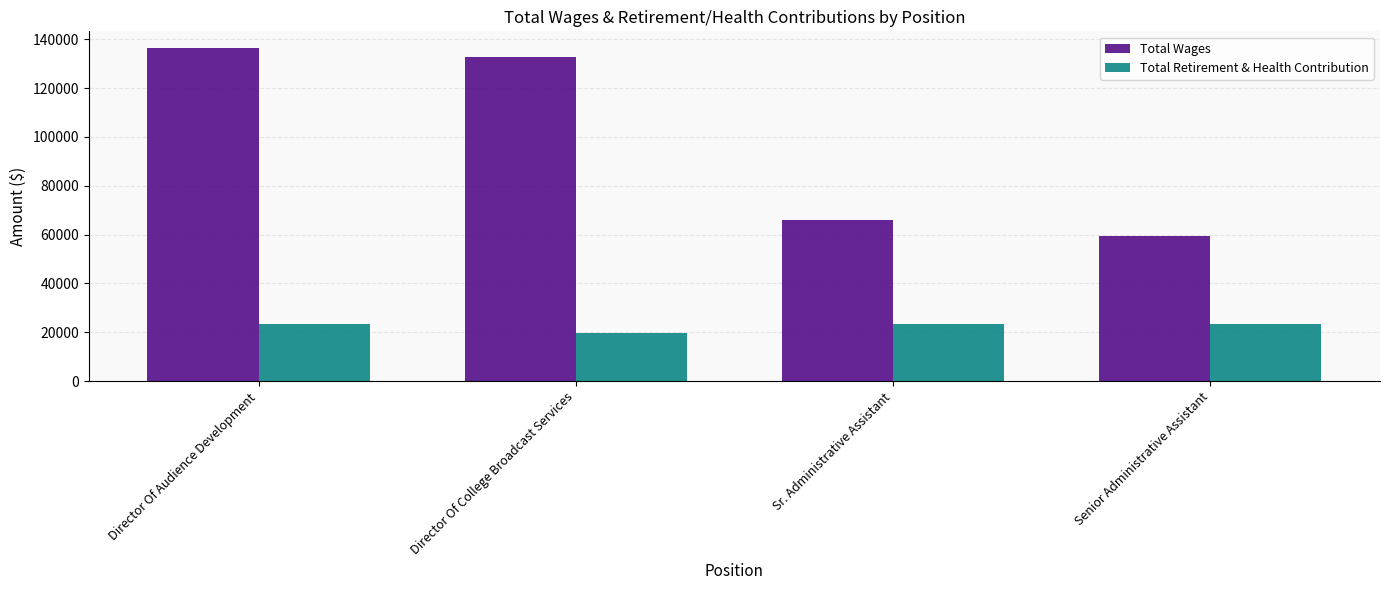

Is it true that Total Wages equals 59451 at Senior Administrative Assistant?

True